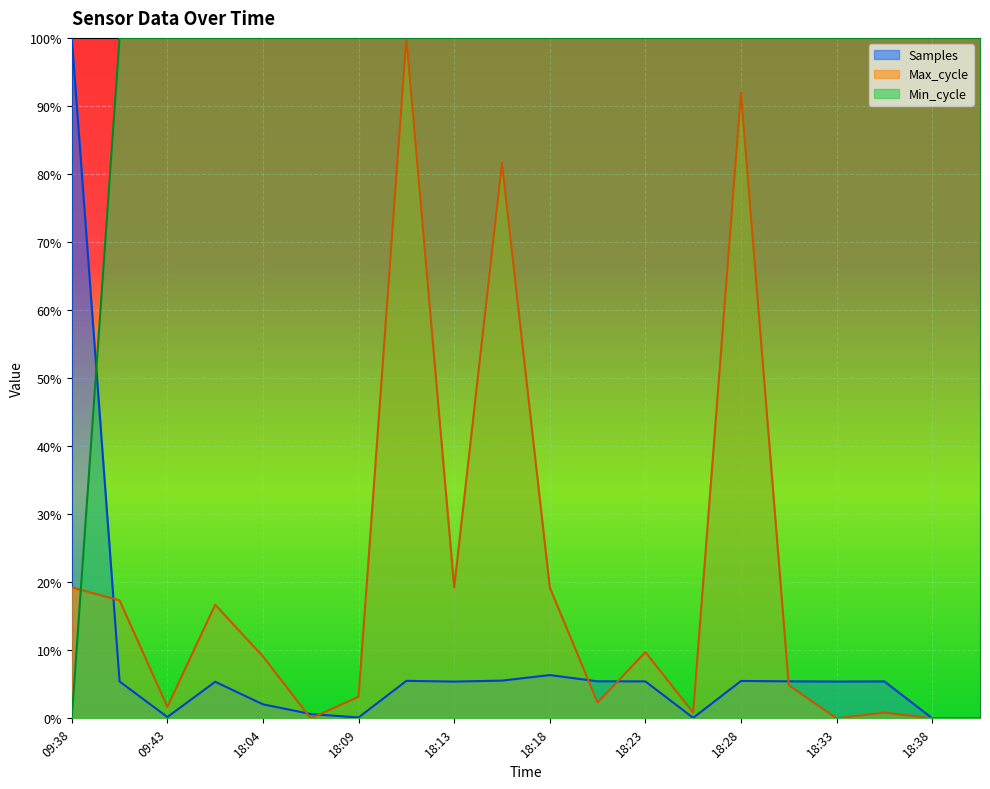

How many lines are shown in the chart?

3